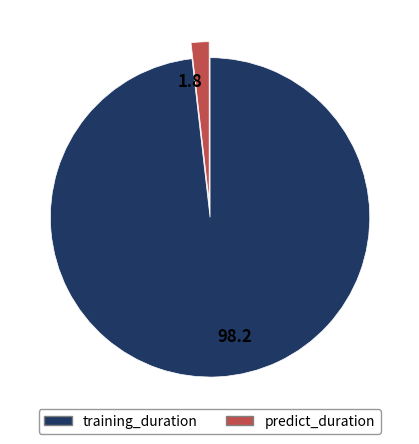

The predict_duration slice represents 2% of the pie. True or false?

True